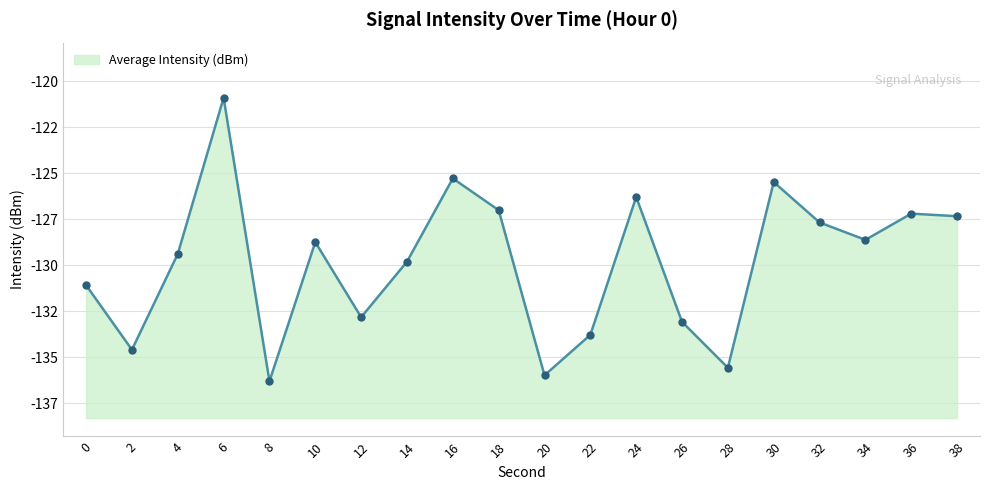

Reading left to right, transcribe all the data shown in this chart.

0=-131.1	2=-134.6	4=-129.4	6=-120.9	8=-136.3	10=-128.8	12=-132.8	14=-129.8	16=-125.3	18=-127.0	20=-136.0	22=-133.8	24=-126.3	26=-133.1	28=-135.6	30=-125.5	32=-127.7	34=-128.6	36=-127.2	38=-127.3